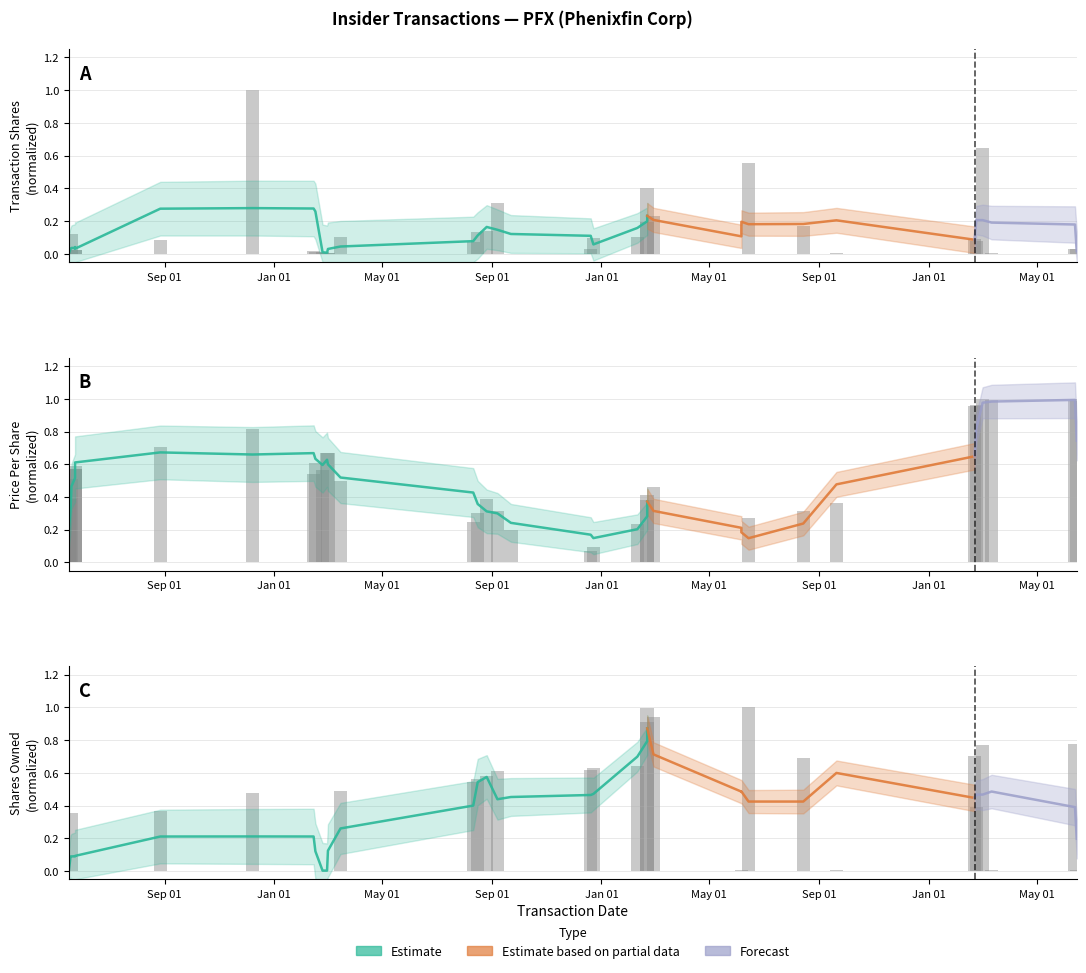

What is the difference between the highest and lowest values at 2021-05-24?

0.6